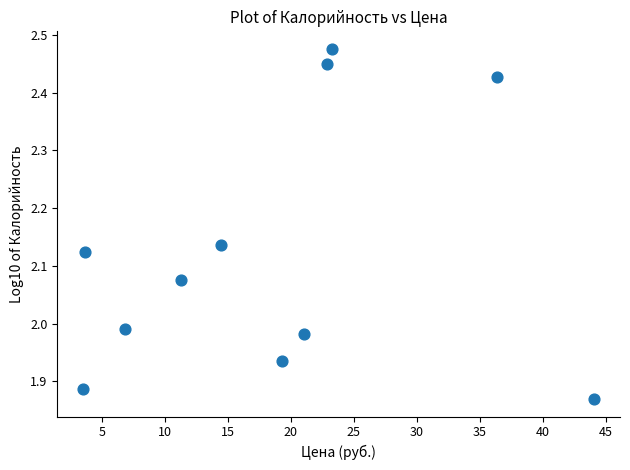

What is the average X value?

18.8